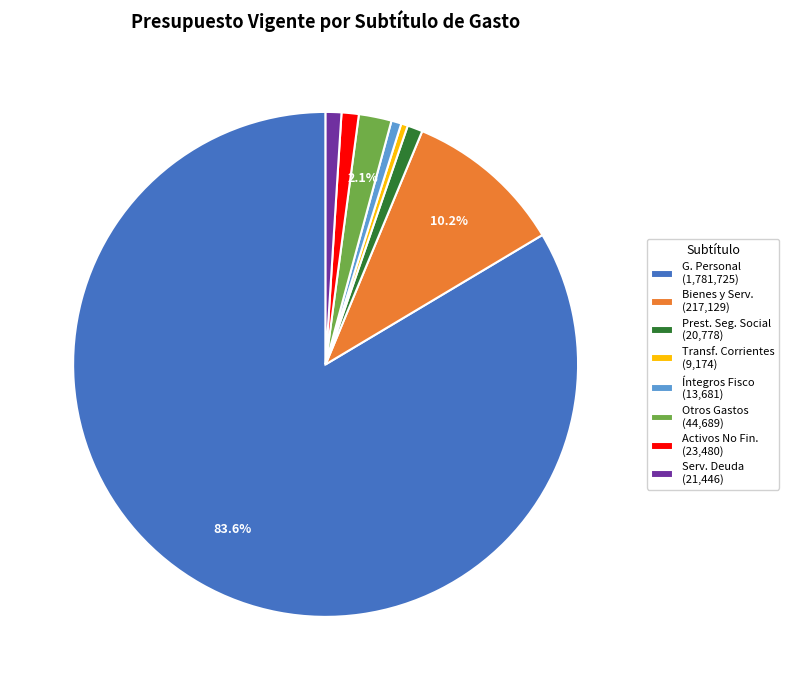

Does G. Personal (1,781,725) represent more than half of the total?

Yes